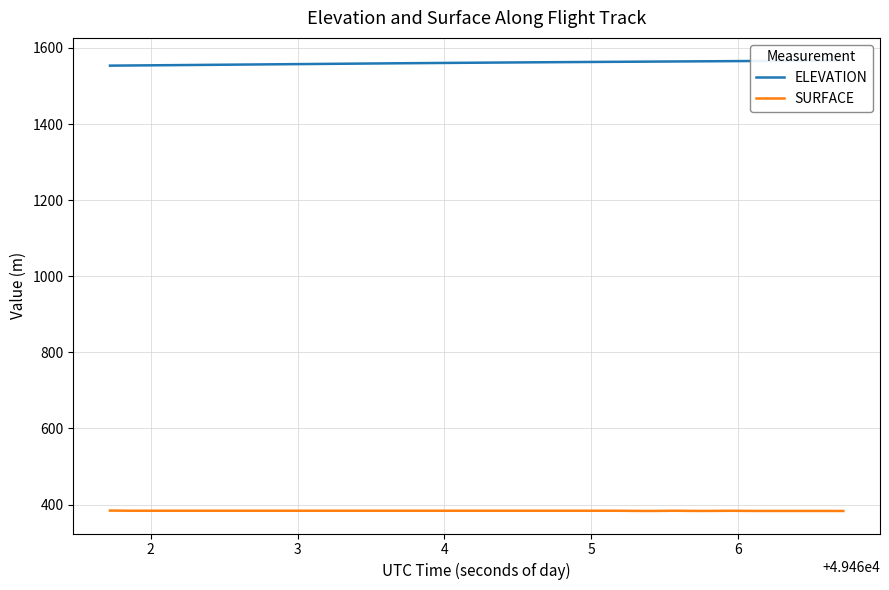

True or false: ELEVATION has more than 2 interior local peaks.

False